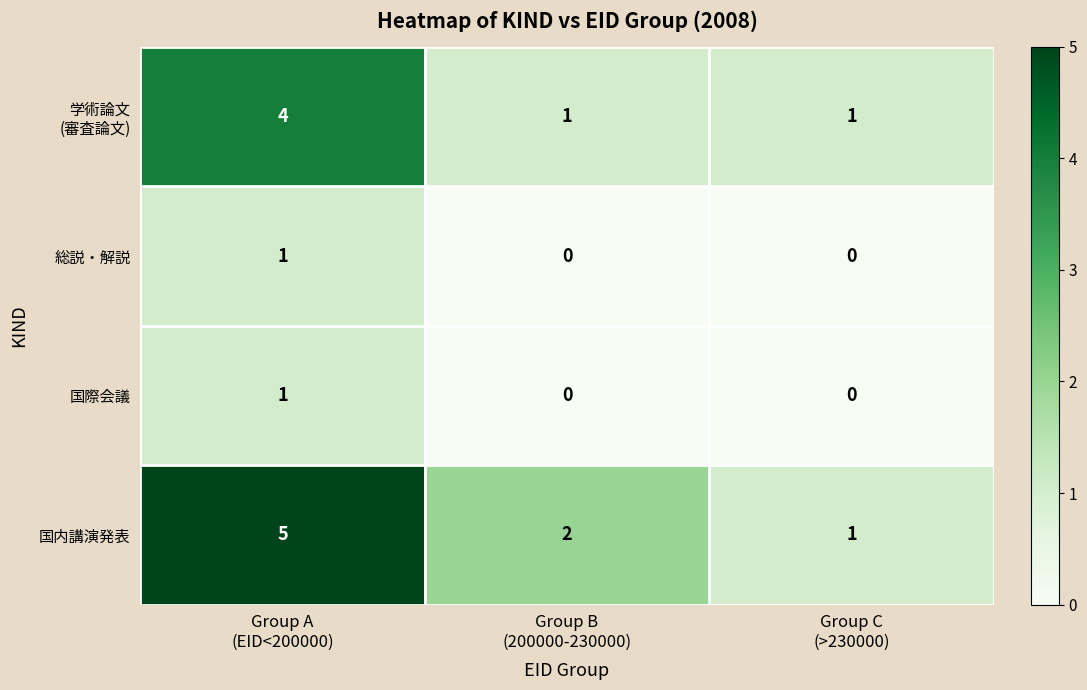

How many series are shown in this chart?

4